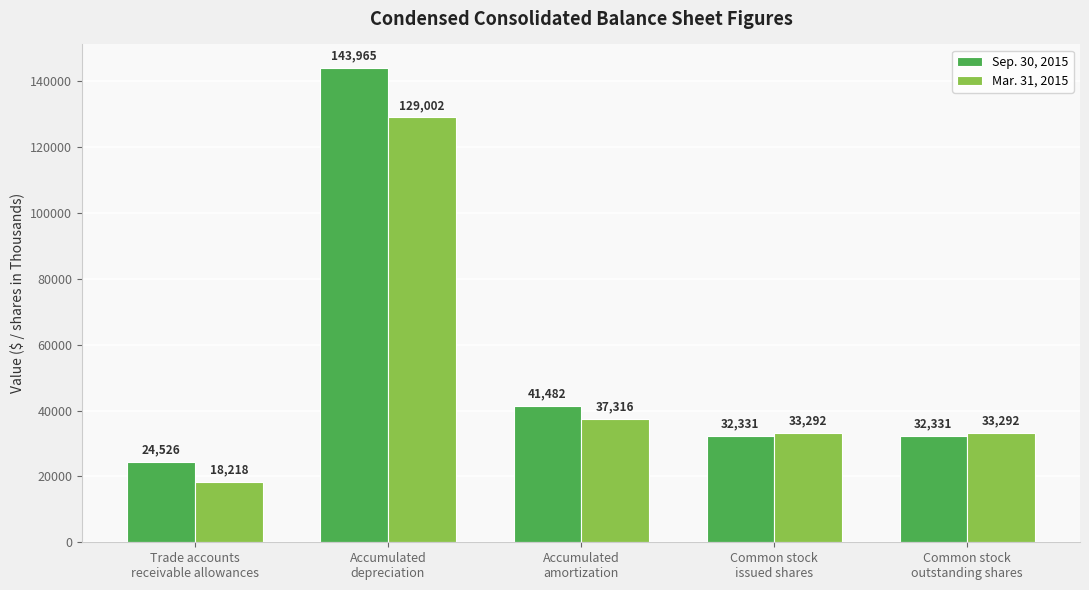

At which label does Sep. 30, 2015 first exceed 32331?

Accumulated
depreciation